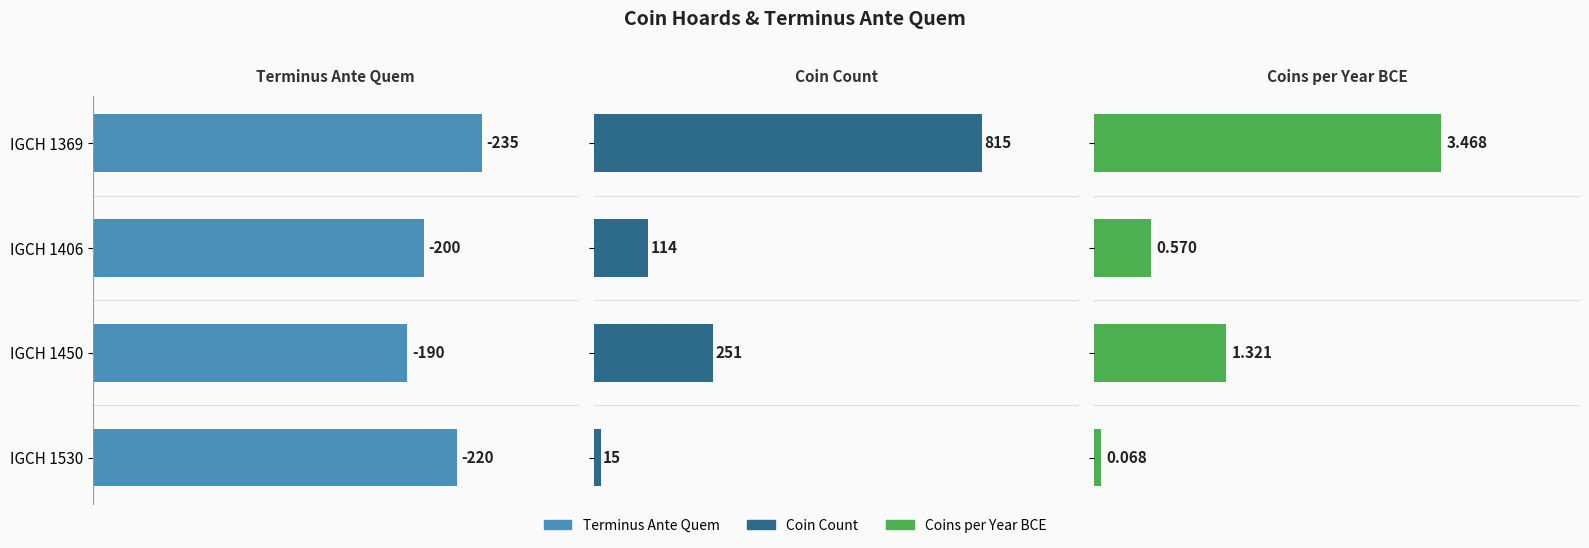

How many data points in Coins per Year BCE are above 1?

2